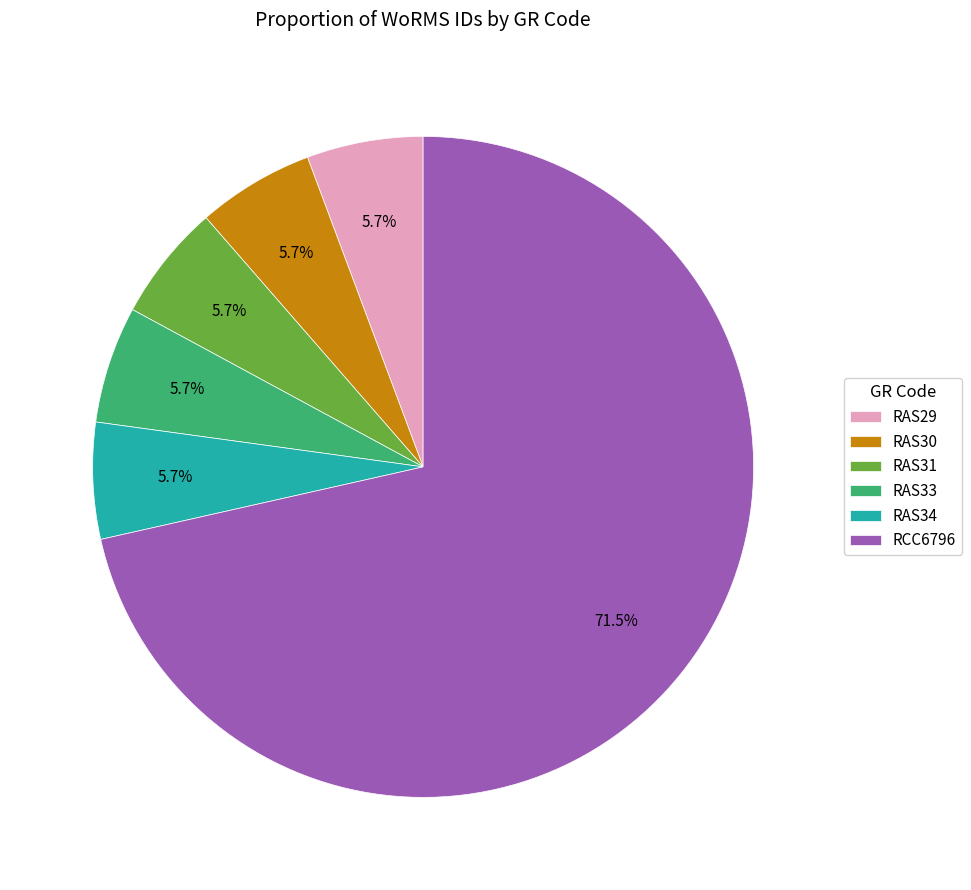

How many segments does this pie chart have?

6